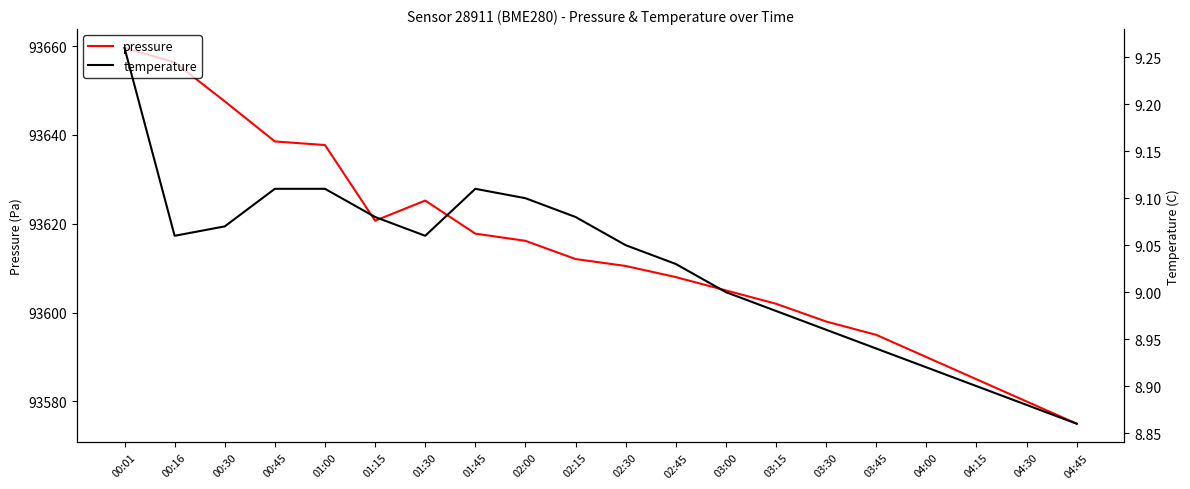

What is the sum of the temperature values at 00:01 and 02:15?

18.3